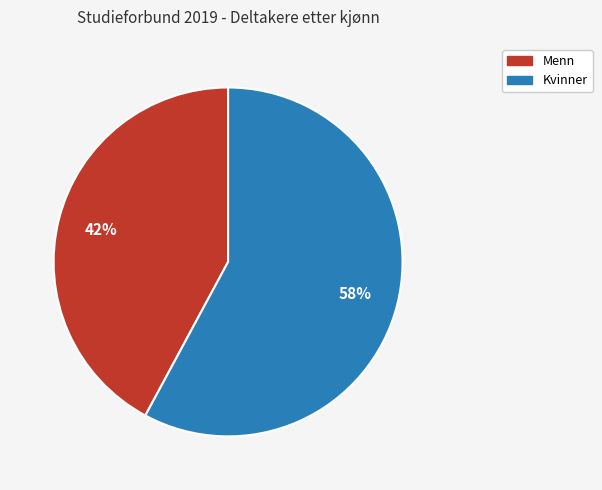

To the nearest percent, what percentage of the pie is Menn?

42%